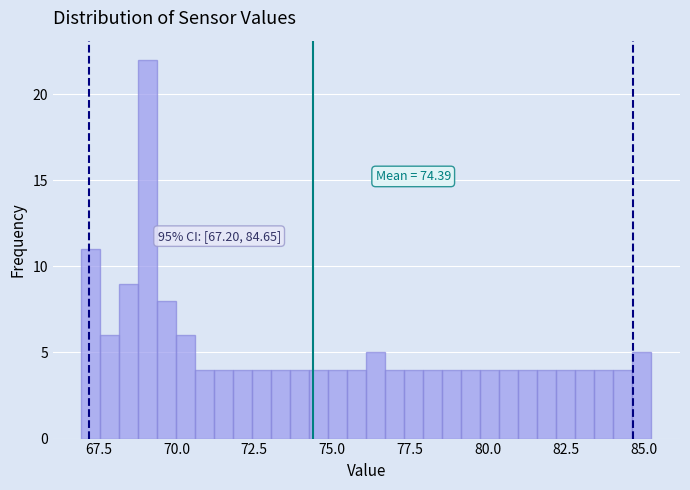

Around what value on the x-axis is the tallest bar? Give the approximate position of its centre, as read against the axis.

69.0